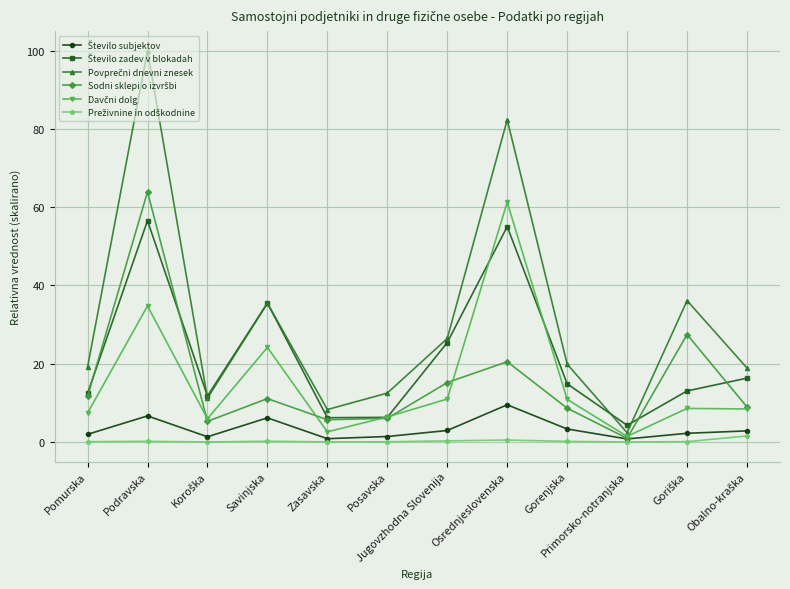

What is the label of the 7th point from the left?

Jugovzhodna Slovenija